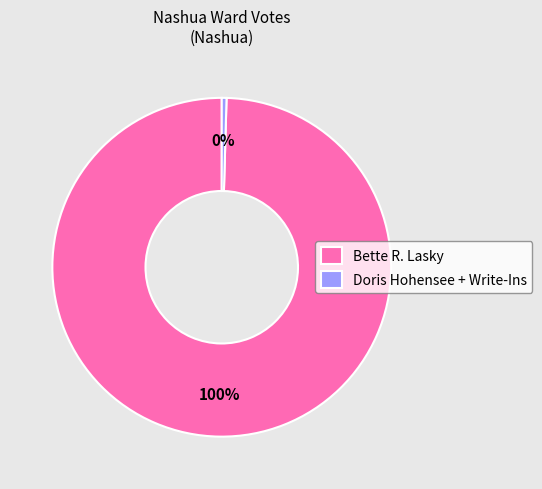

Does any single category account for the majority?

Yes